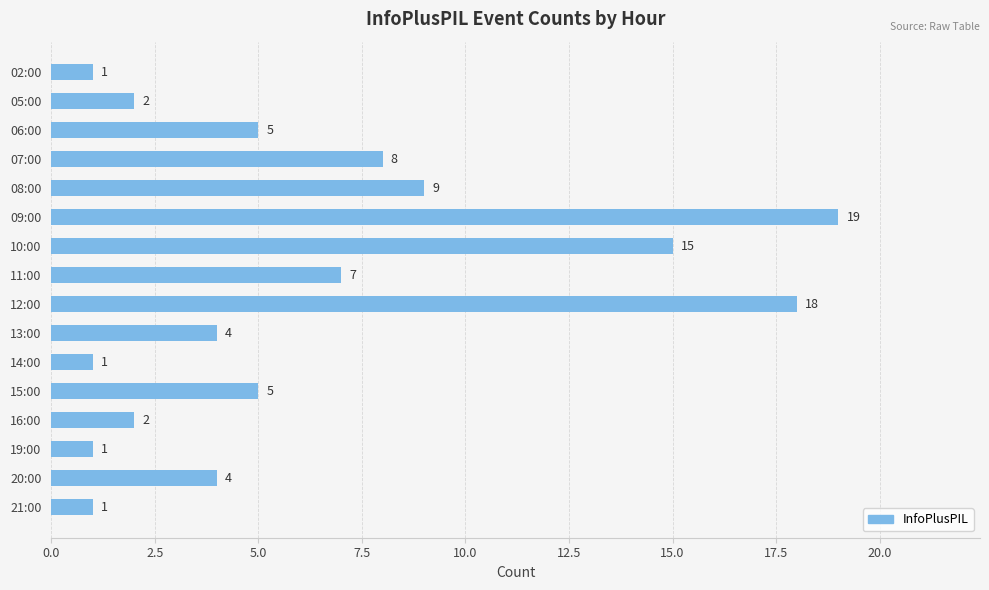

Between 16:00 and 21:00, which is larger?

16:00